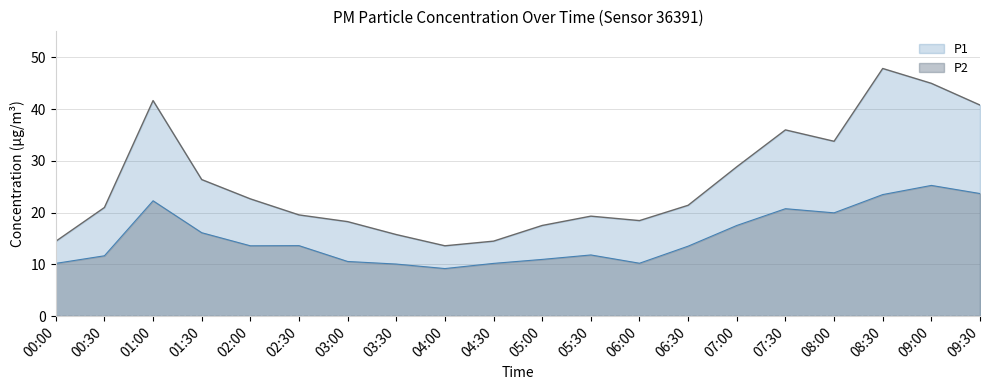

What is the label of the 18th point from the left?

08:30